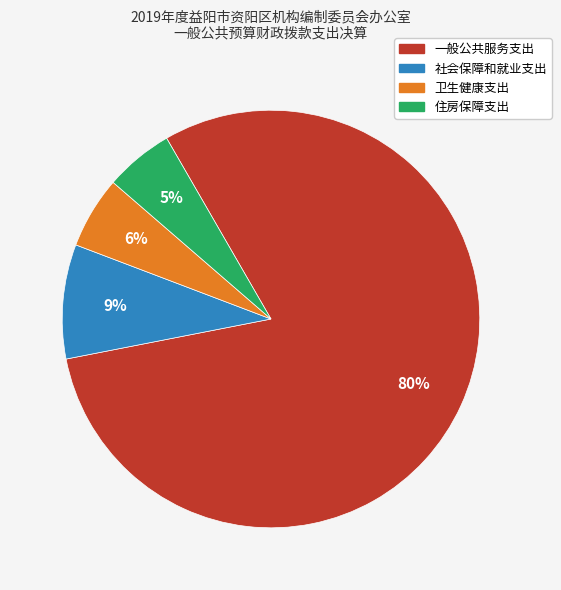

How many segments does this pie chart have?

4